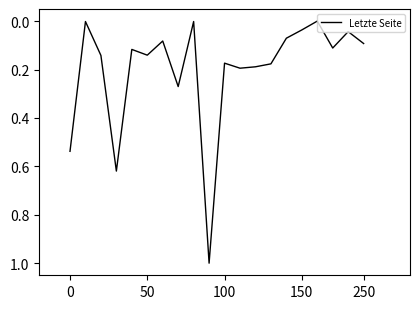

What is the greatest value displayed?

1.0